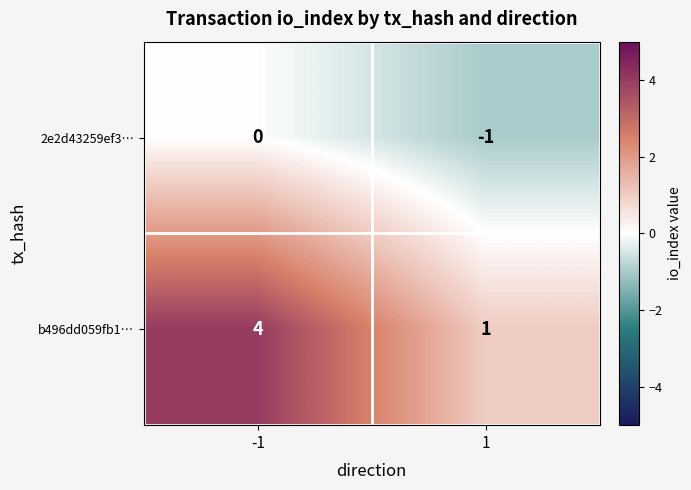

What is the spread (max minus min) of values at -1?

4